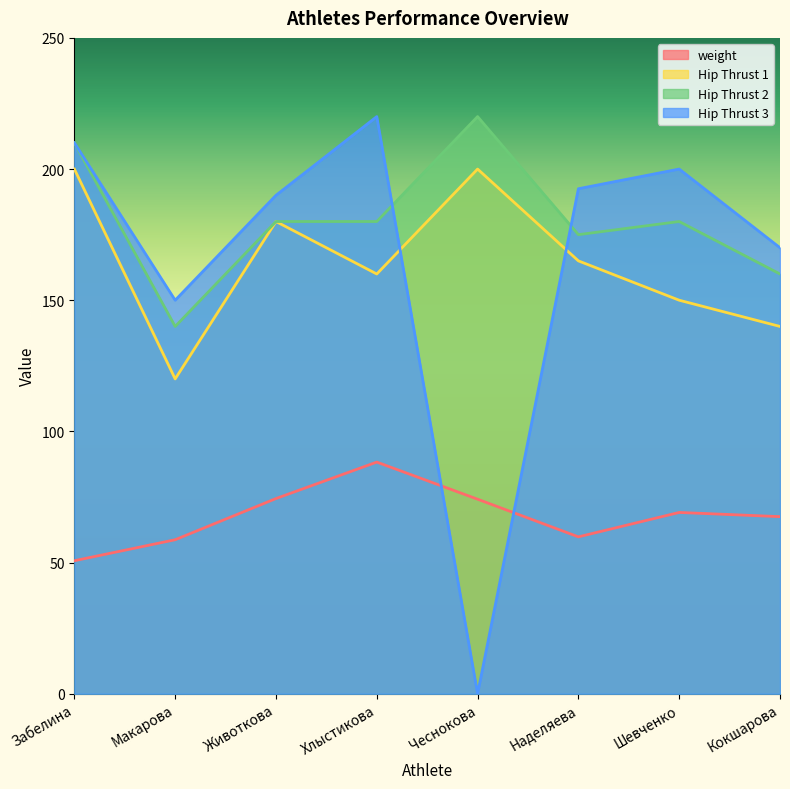

What is the sum of all weight values?

542.6